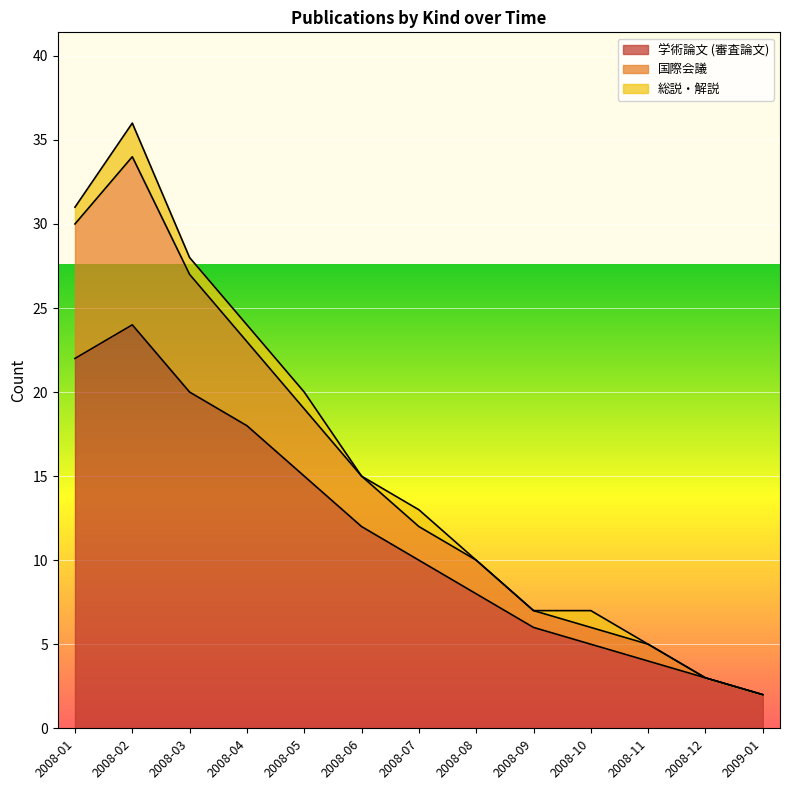

What is the average value of the 学術論文 (審査論文) series?

11